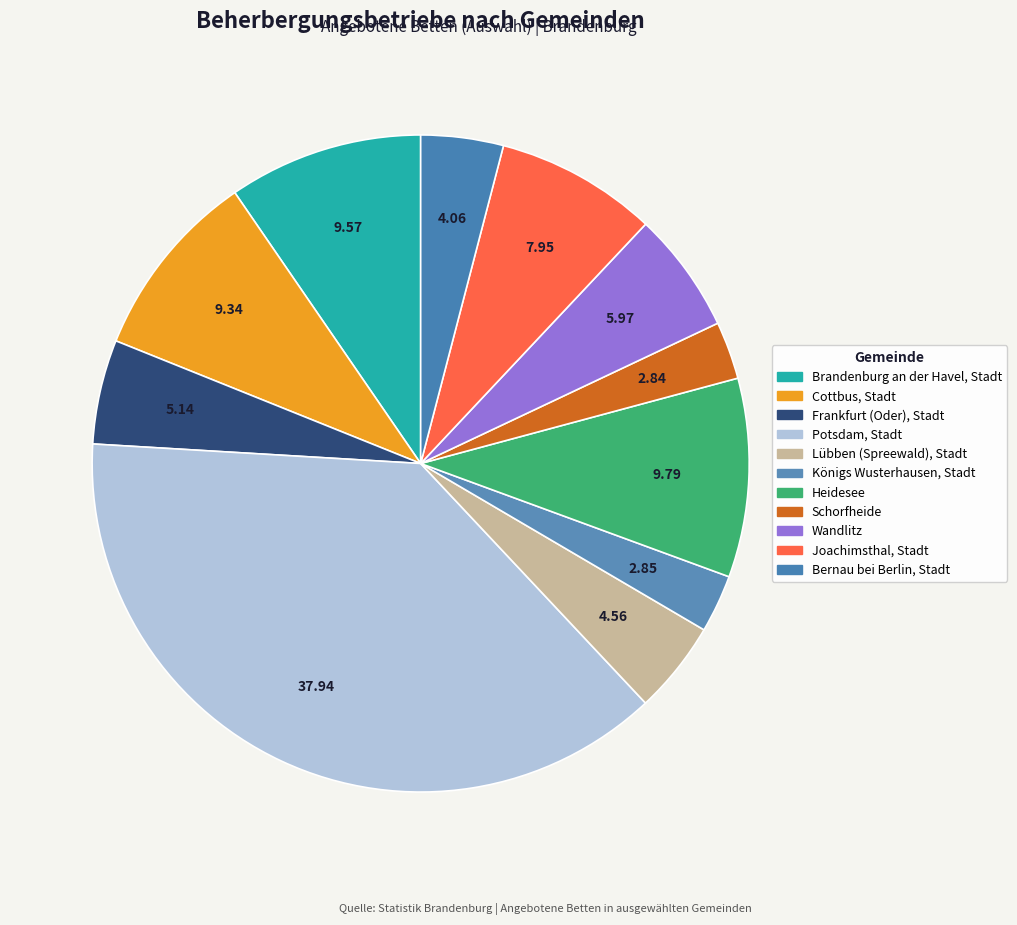

How many segments does this pie chart have?

11